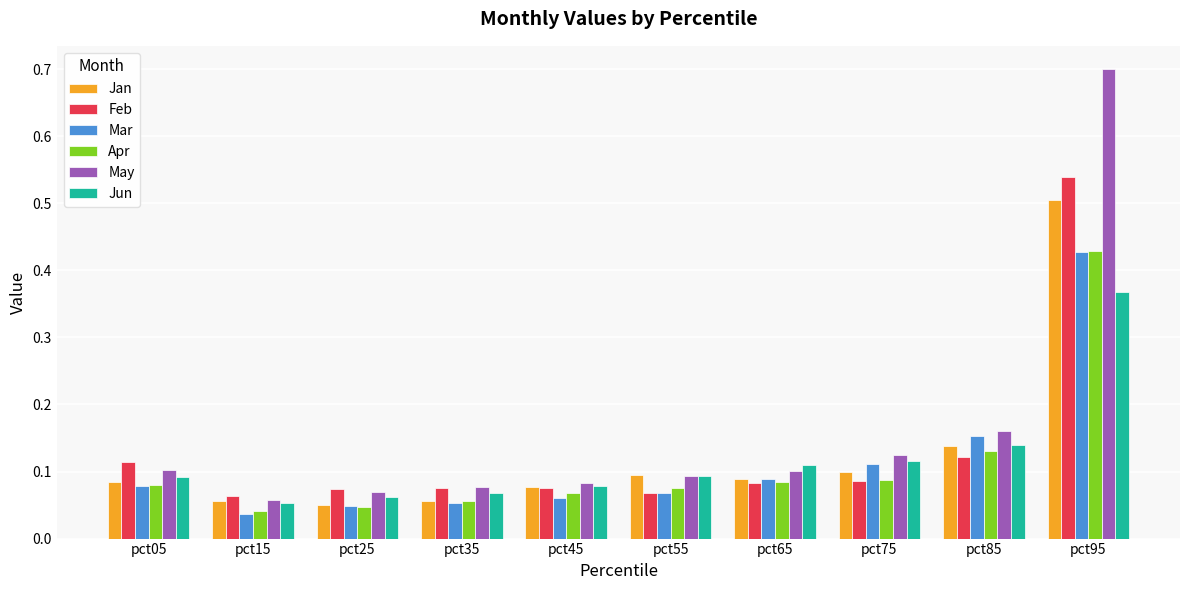

Is it true that Feb equals 0.1 at pct25?

True